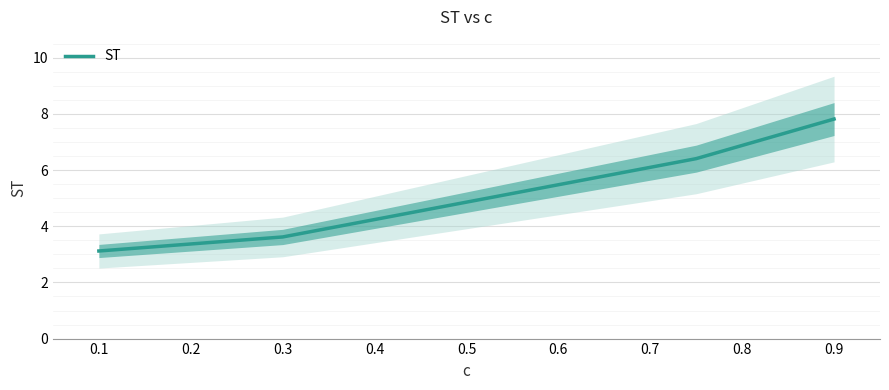

The value of ST at 0.5 is 4.9. True or false?

True